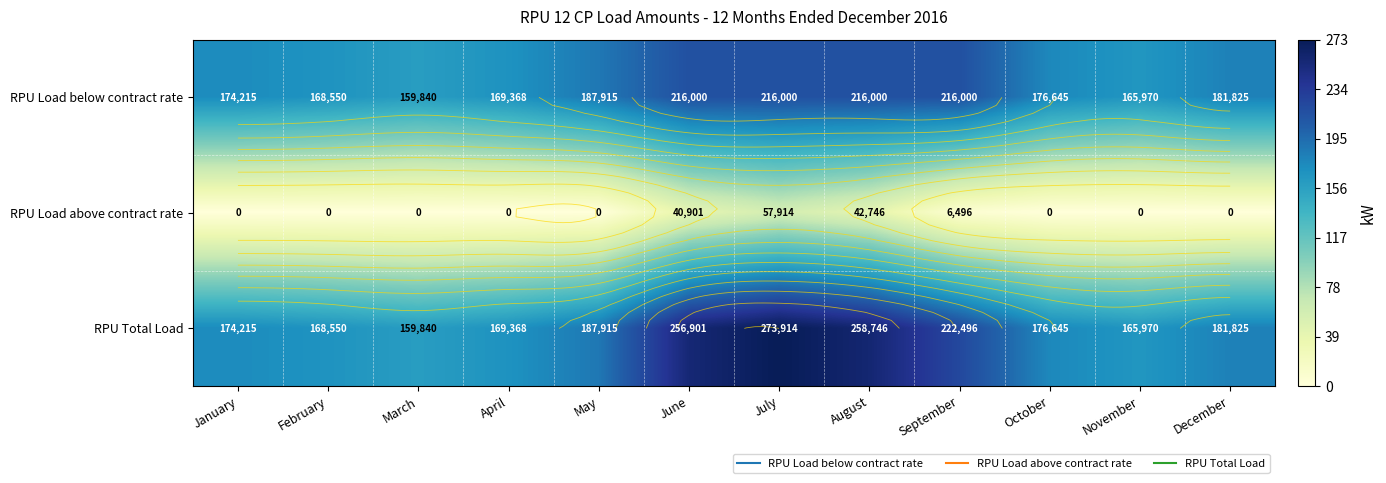

At which label is RPU Load below contract rate closest to 187920?

May